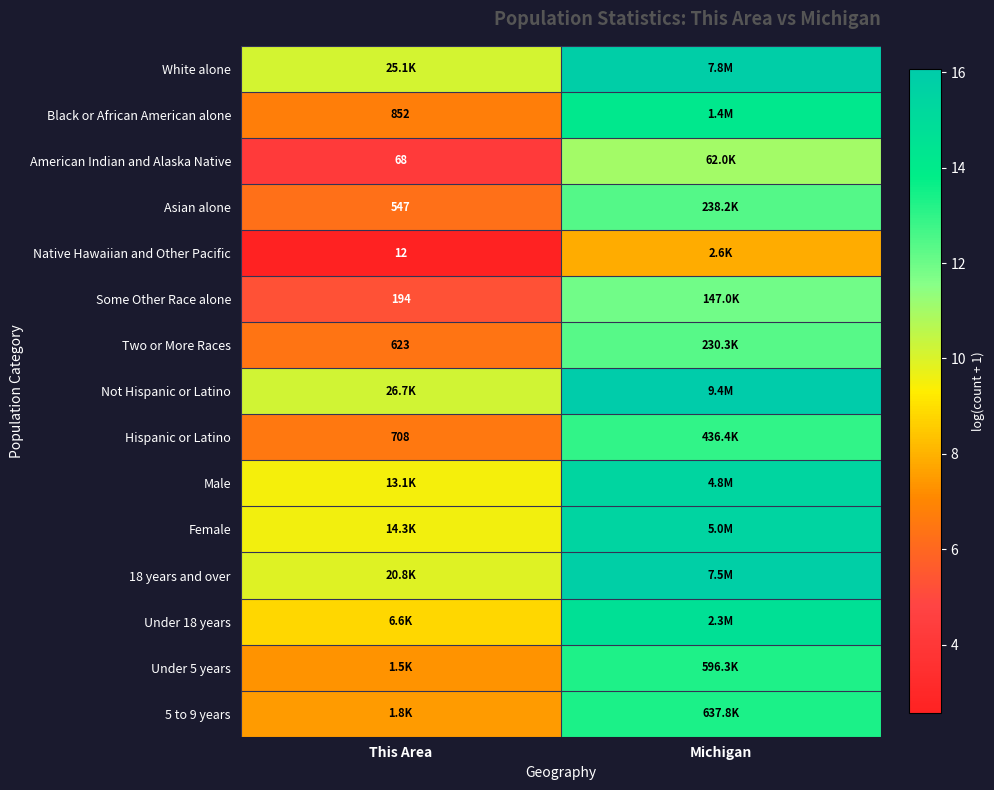

Which series has the largest total across all categories?

Not Hispanic or Latino